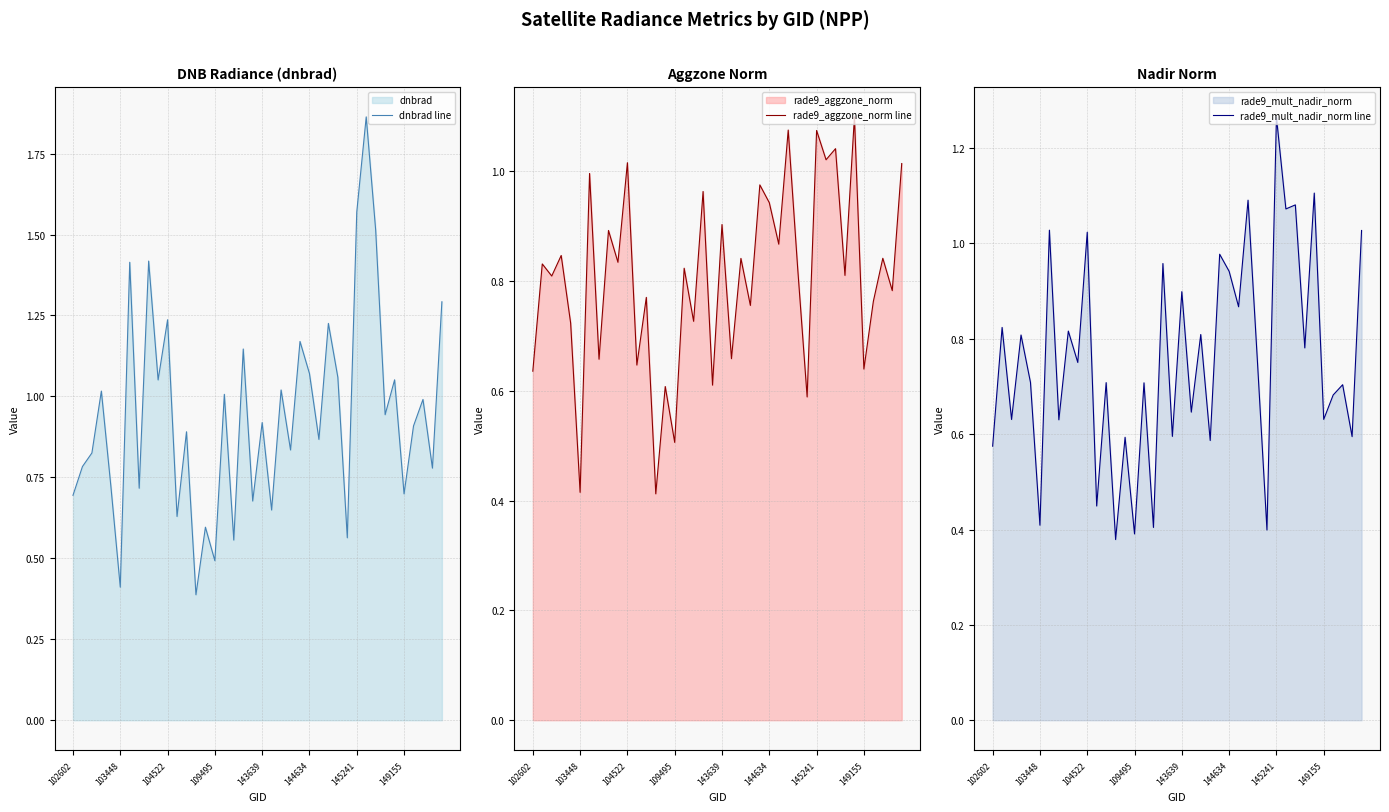

List the series in order of their peak value, highest first.

dnbrad line, rade9_mult_nadir_norm line, rade9_aggzone_norm line